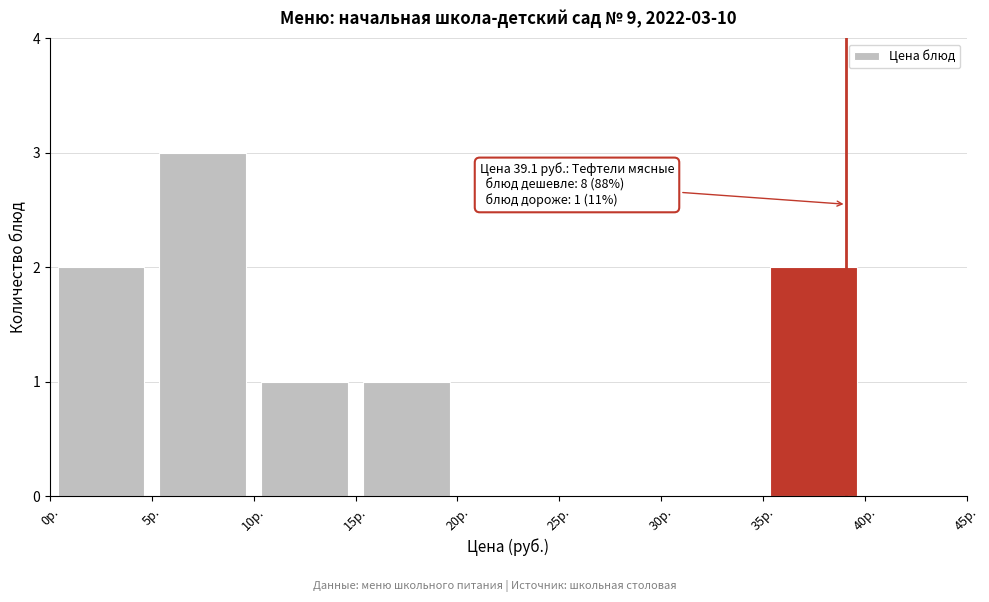

Over which range of the x-axis is the bar tallest?

5 to 10